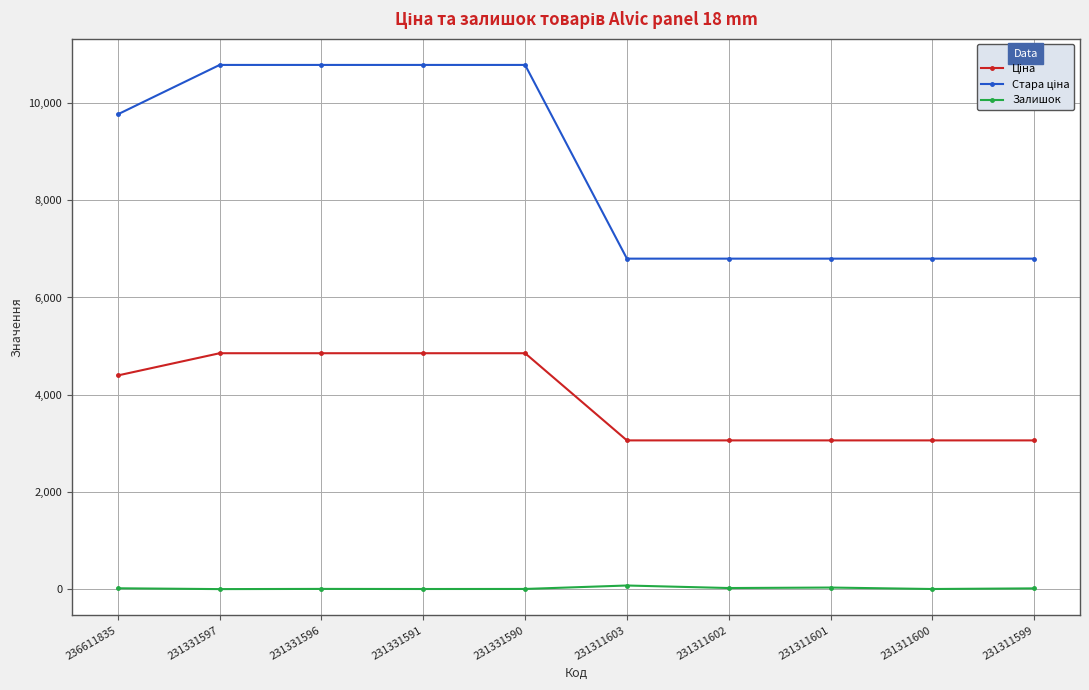

What is the maximum value shown in the chart?

10785.0